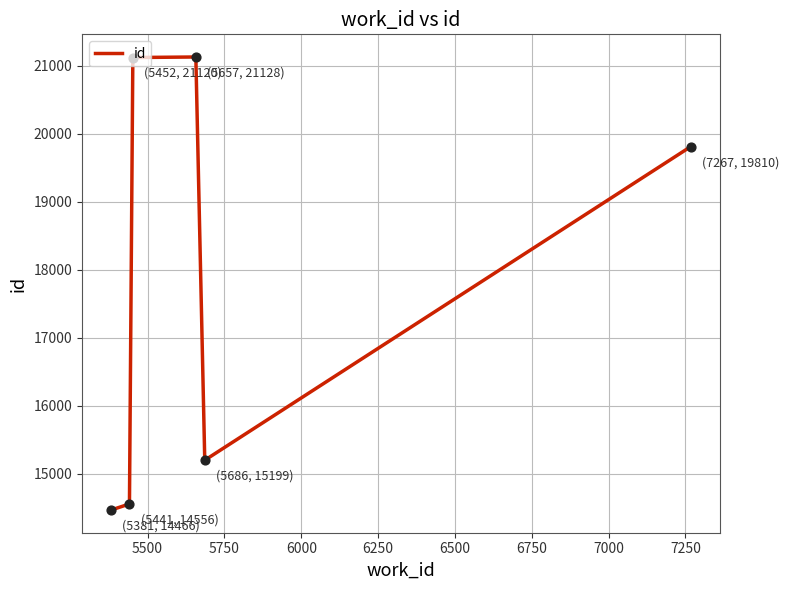

What is the greatest value displayed?

21128